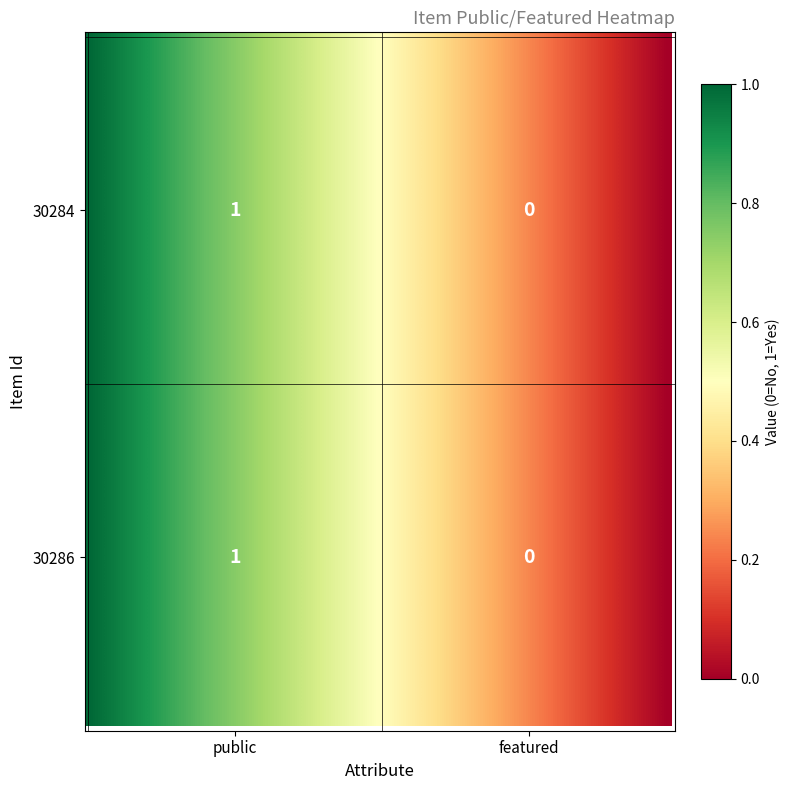

Is it true that 30284 equals 0 at 30286?

True